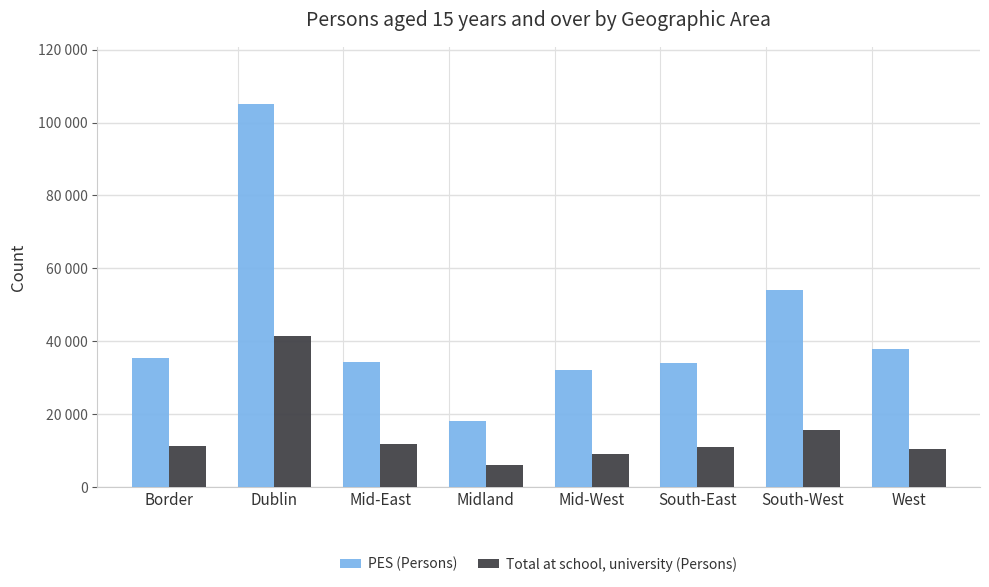

What are all the series names shown in the legend?

PES (Persons), Total at school, university (Persons)